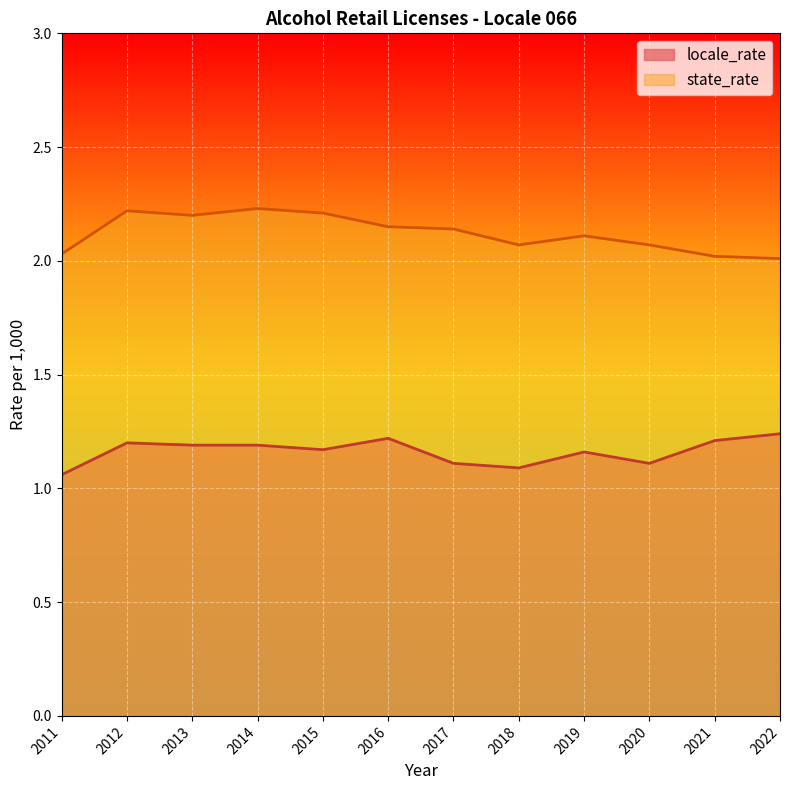

What is the sum of the locale_rate values at 2019 and 2013?

2.3